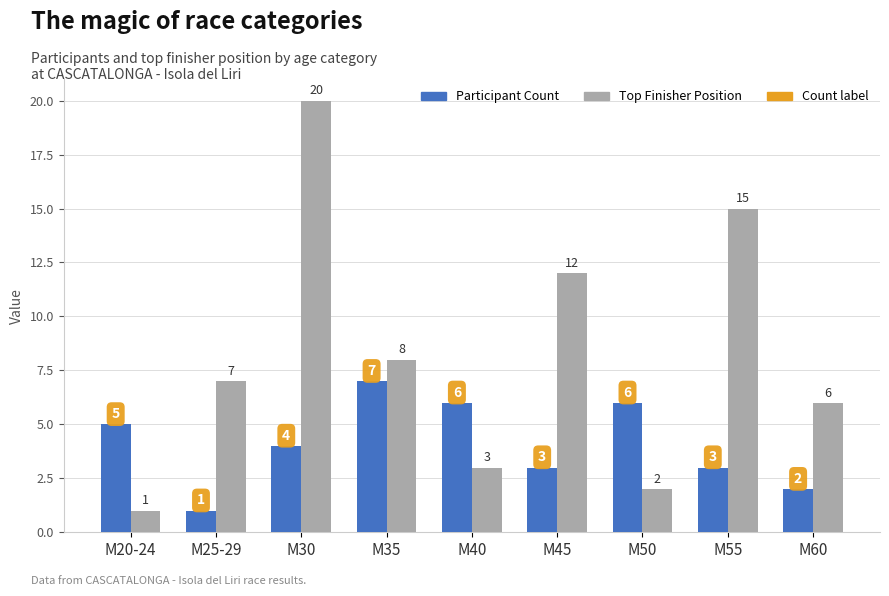

How many series are shown in this chart?

2